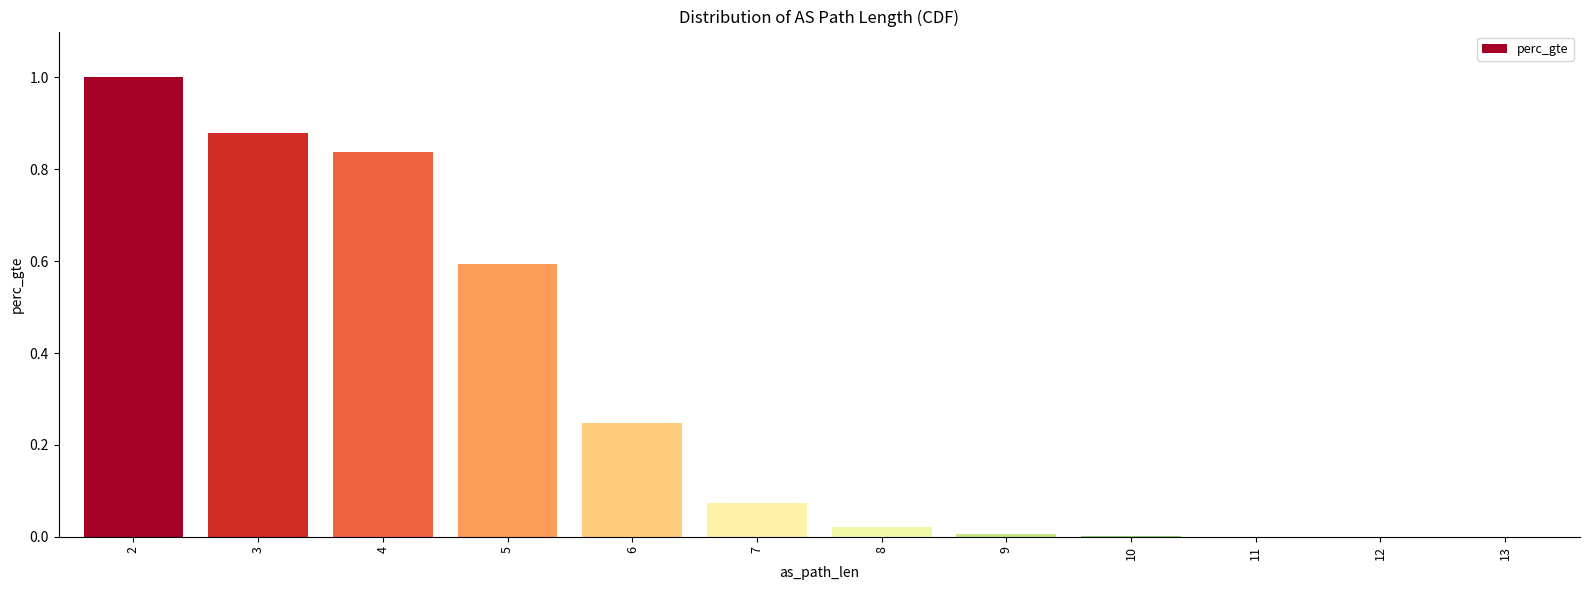

What is the greatest value displayed?

1.0